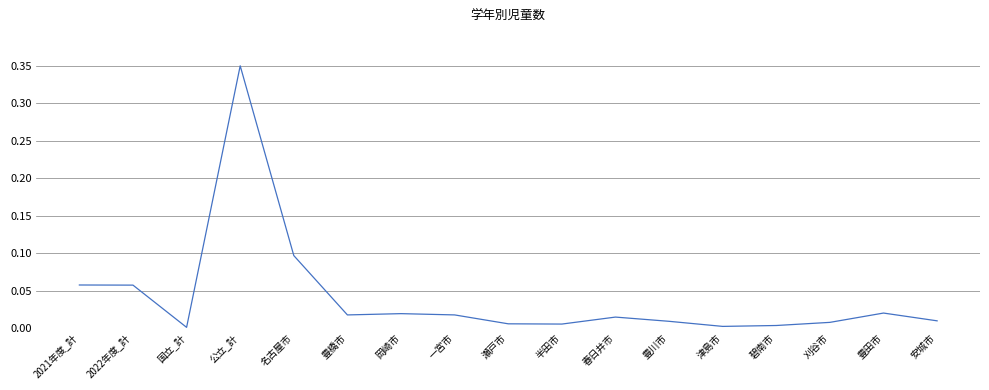

True or false: the data shows 0.0 at 津島市.

True